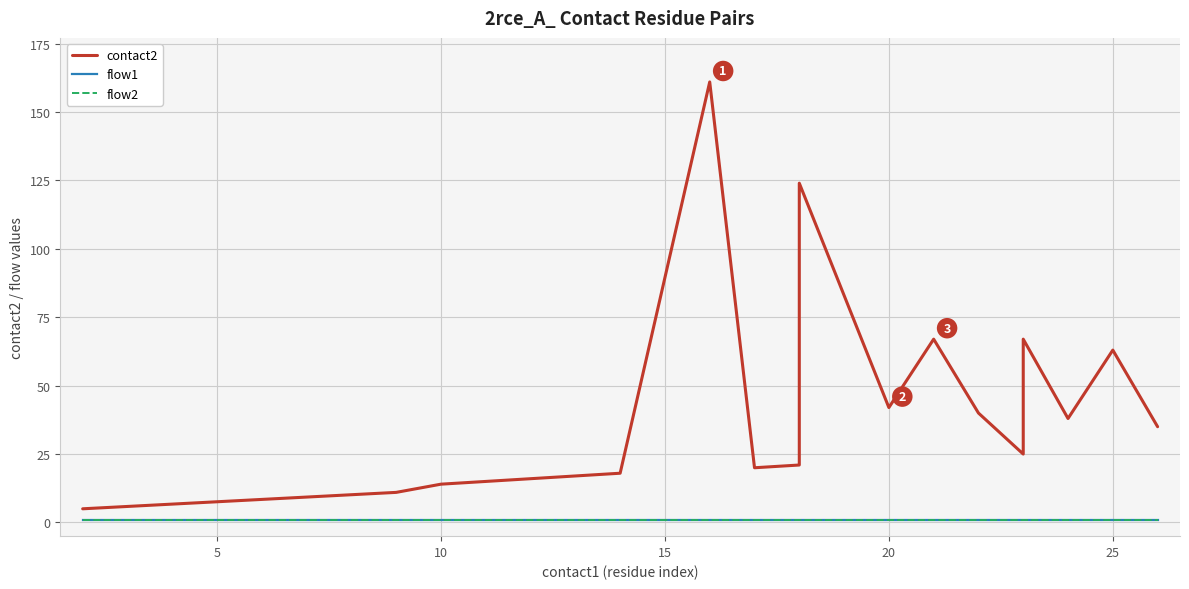

Which series has the largest range (max minus min)?

contact2